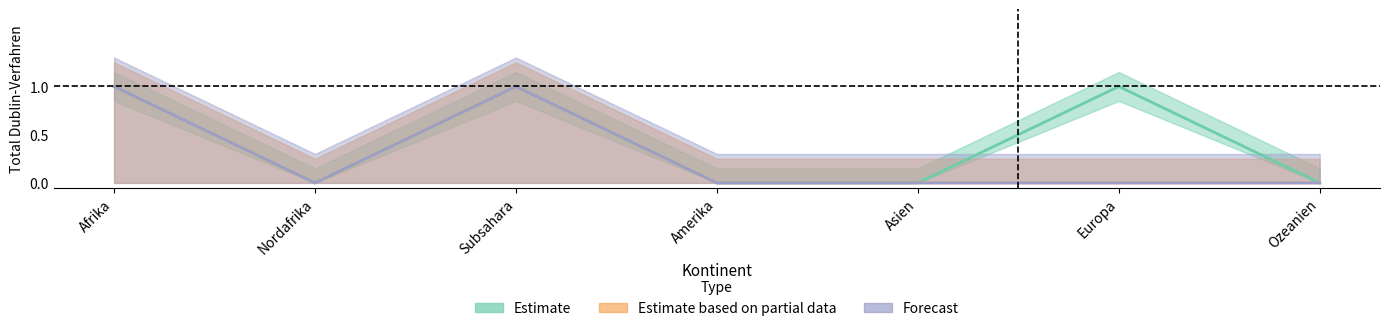

What is the label of the 2nd point from the right?

Europa